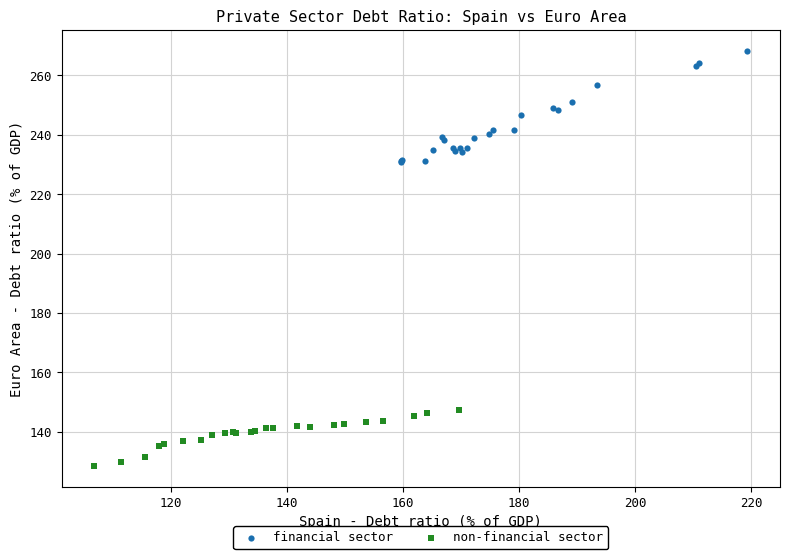

Which series reaches the minimum Y coordinate?

non-financial sector